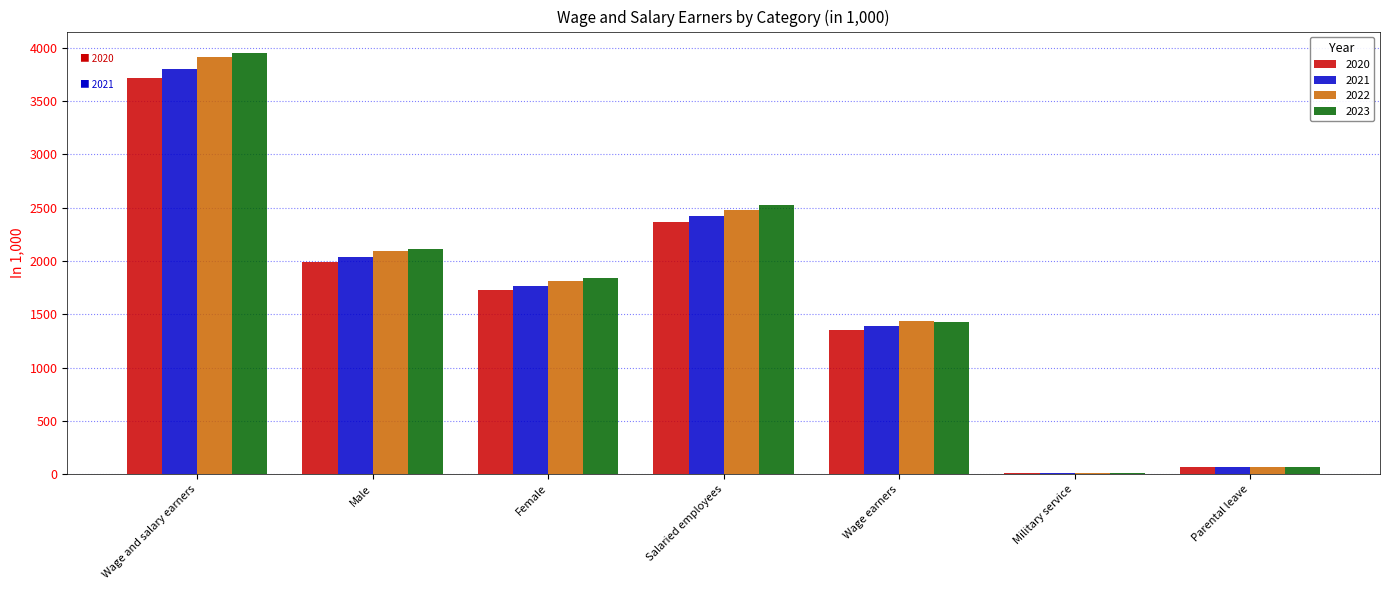

The 2020 series shows 2891 at Male. True or false?

False